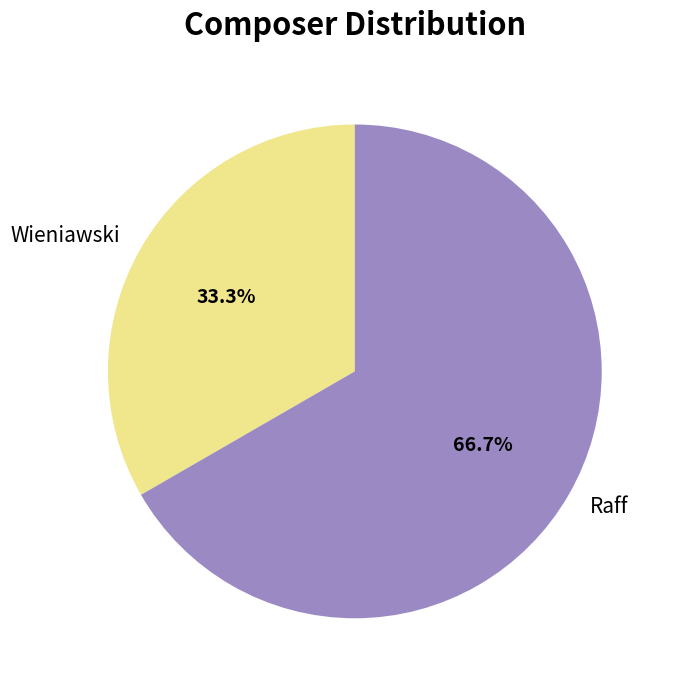

How many slices are in this pie chart?

2